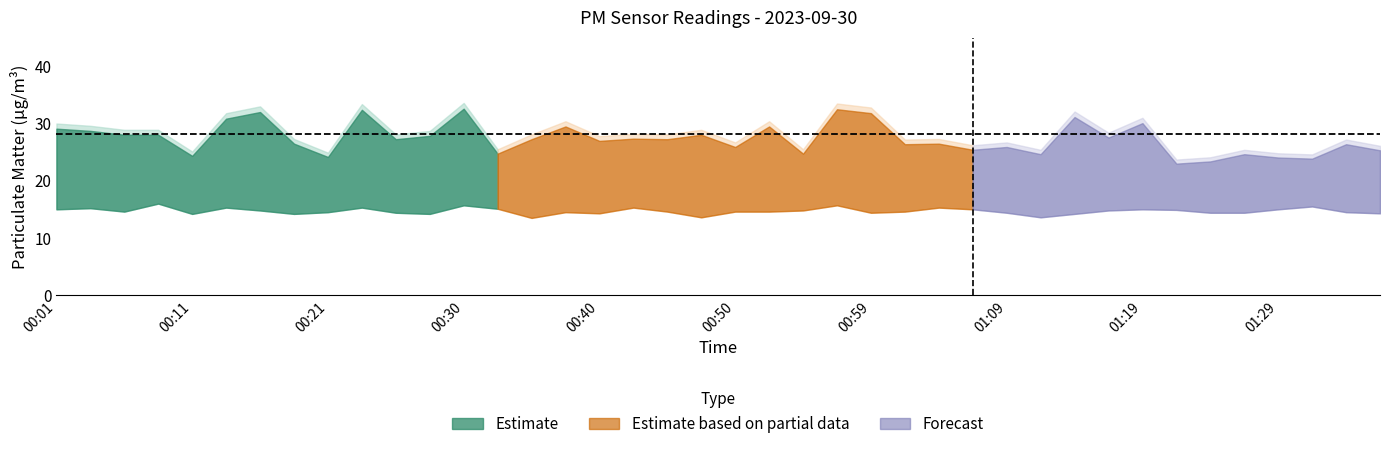

The P1 series shows 13.9 at 00:33. True or false?

False